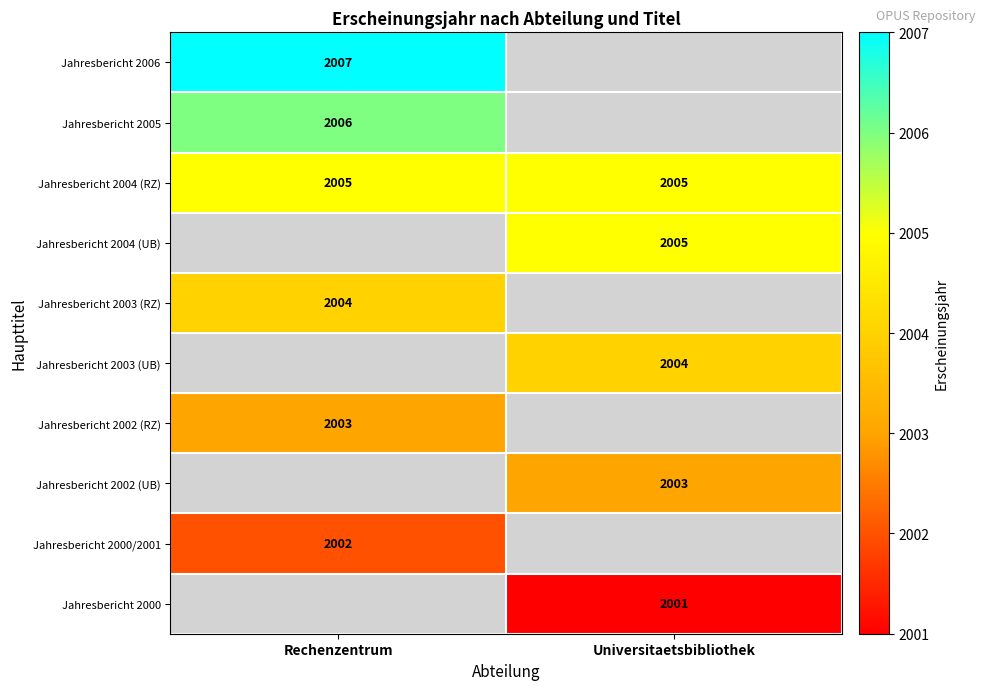

True or false: Jahresbericht 2006 has a value of 779 at Rechenzentrum.

False